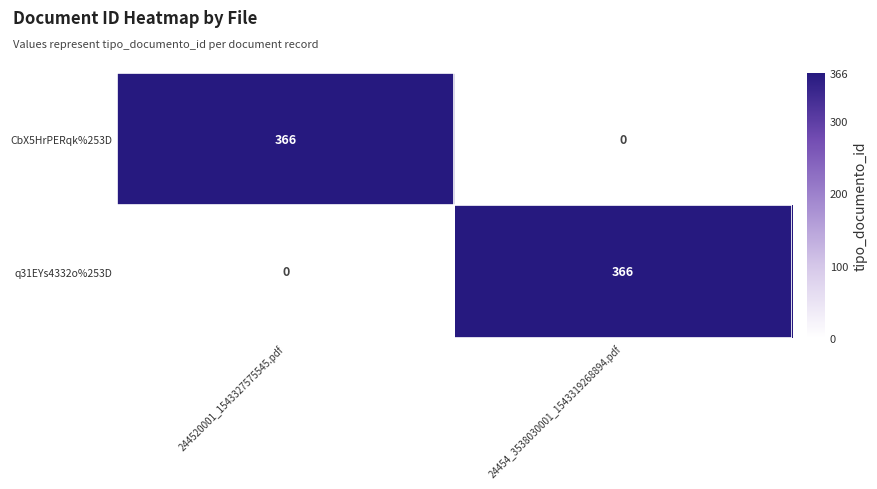

Reading left to right, list all the values displayed in this chart.

CbX5HrPERqk%253D: 244520001_1543327575545.pdf=366	24454_3538030001_1543319268894.pdf=0
q31EYs4332o%253D: 244520001_1543327575545.pdf=0	24454_3538030001_1543319268894.pdf=366